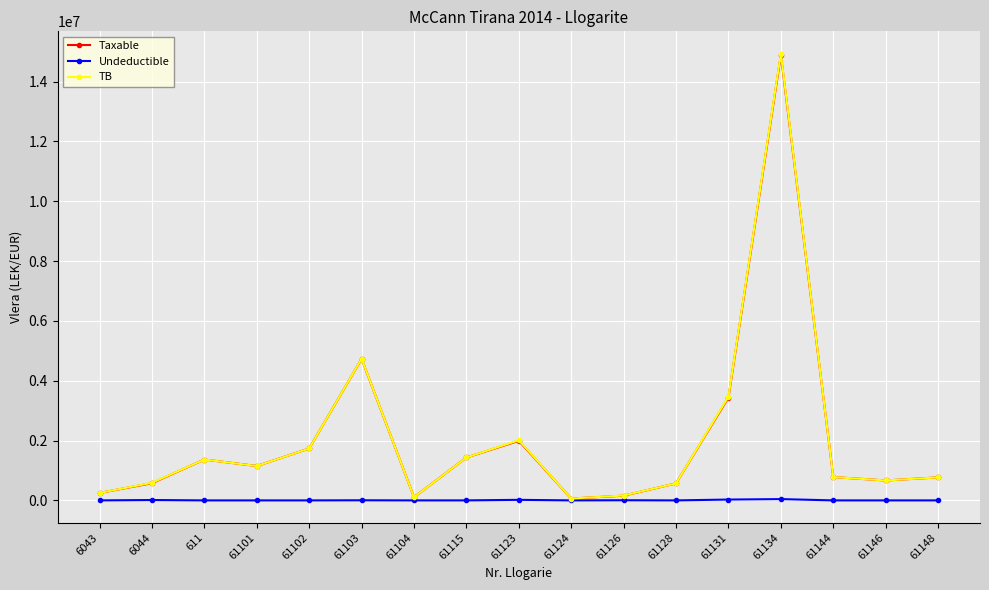

Where does the TB series first go above 779642?

611